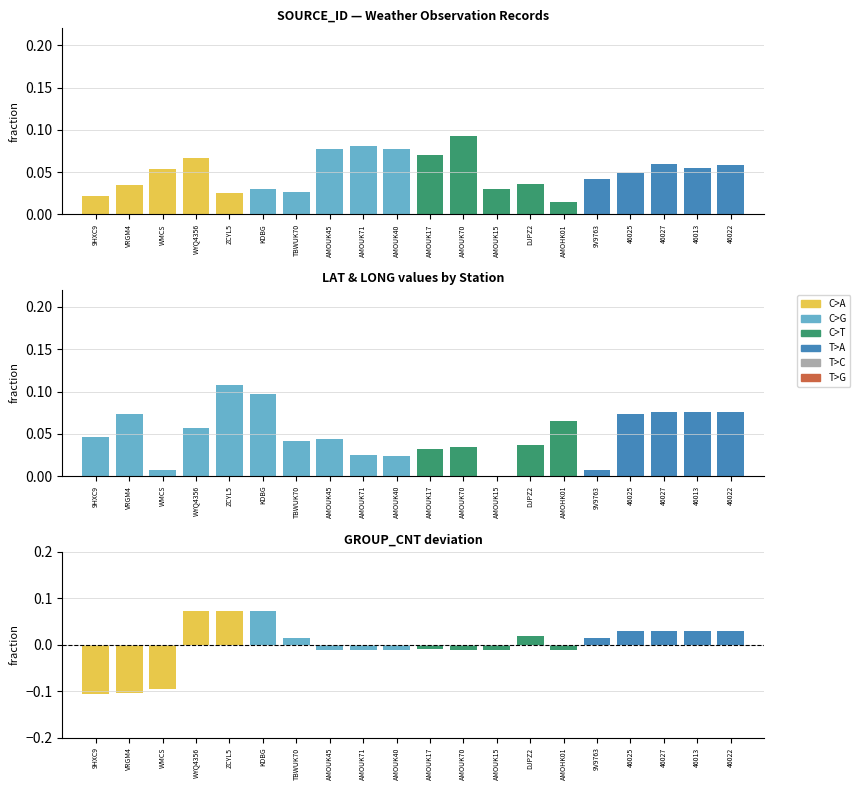

What is the sum of the LONG fraction values at AMOUK40 and WYQ4356?

0.1